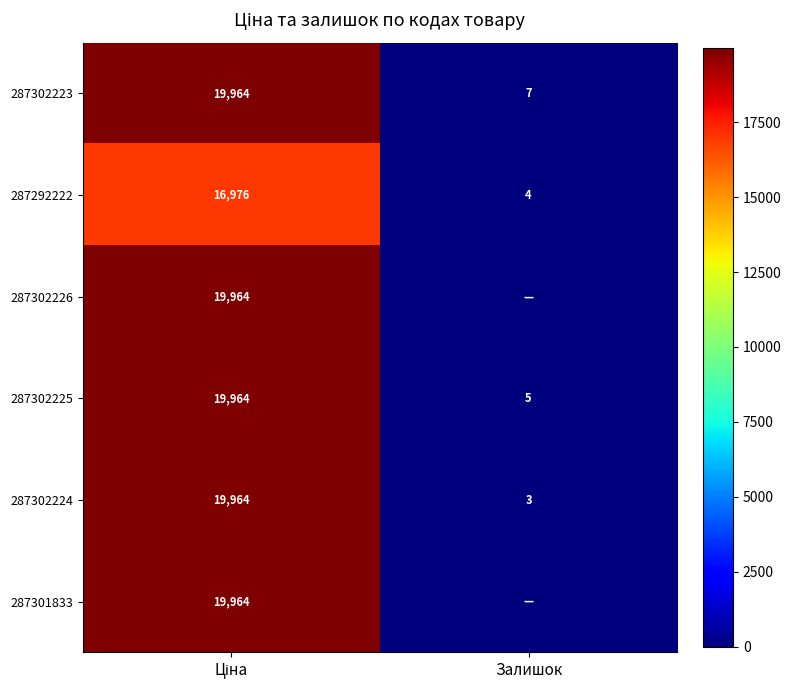

Between Ціна and Залишок, which is larger?

Ціна